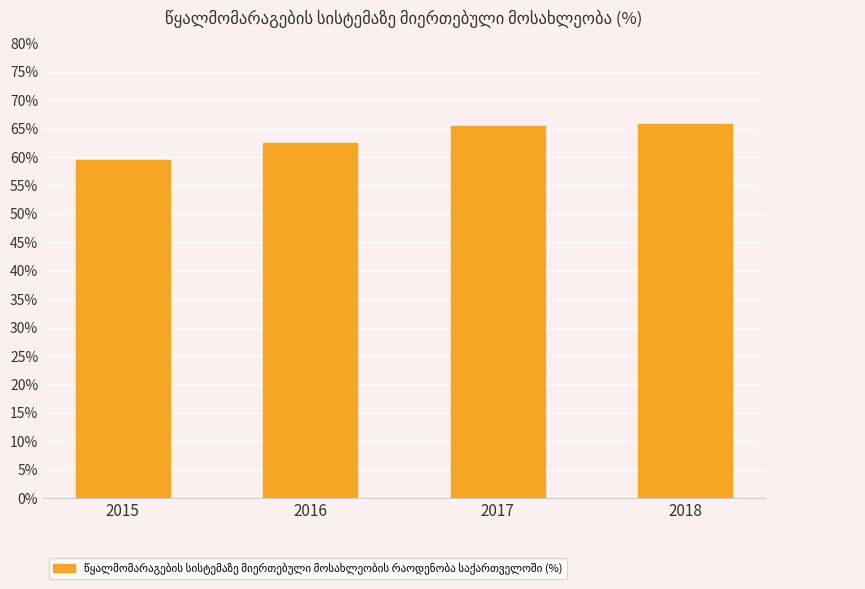

Between 2018 and 2016, which is larger?

2018